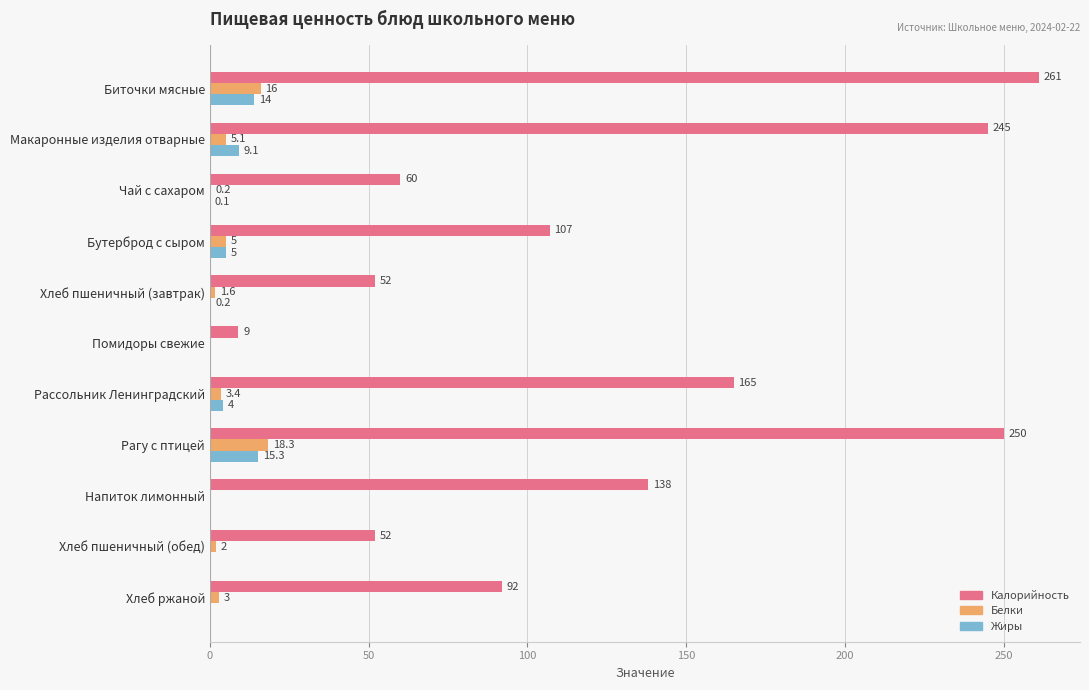

What is the average value of the Калорийность series?

130.1